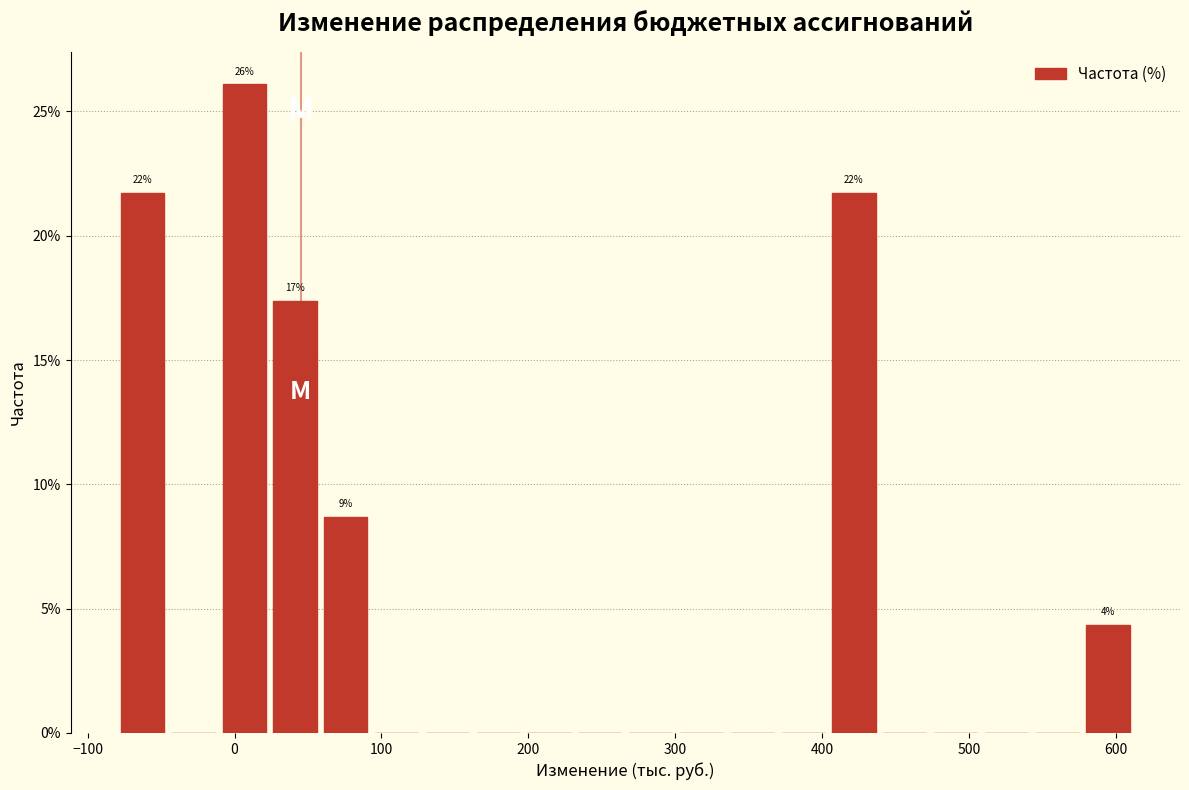

Read against the x-axis, roughly where is the centre of the tallest bar?

10